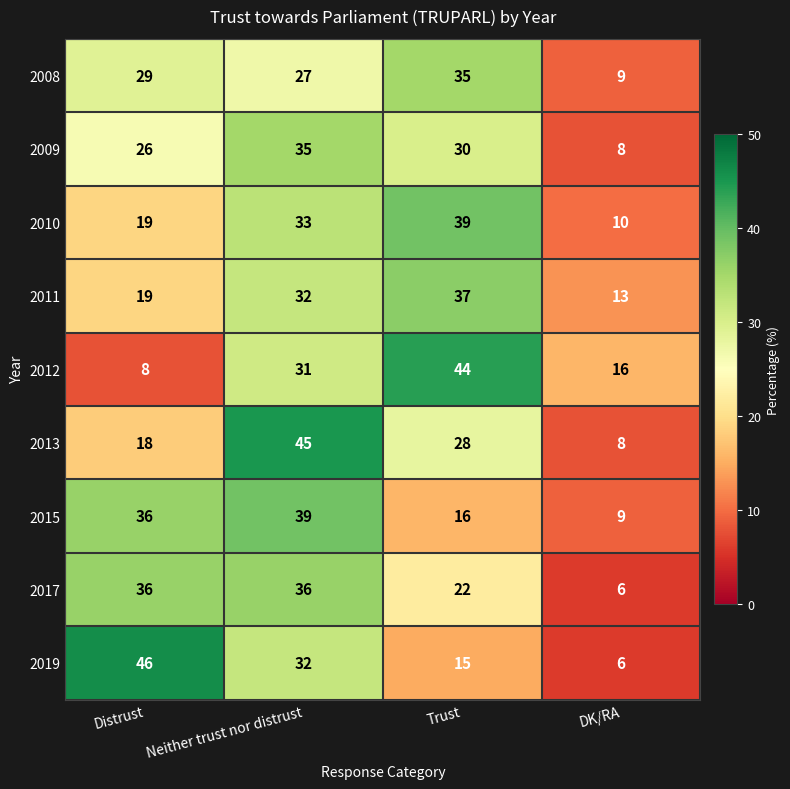

What is the difference between the maximum and minimum values in the 2011 series?

24